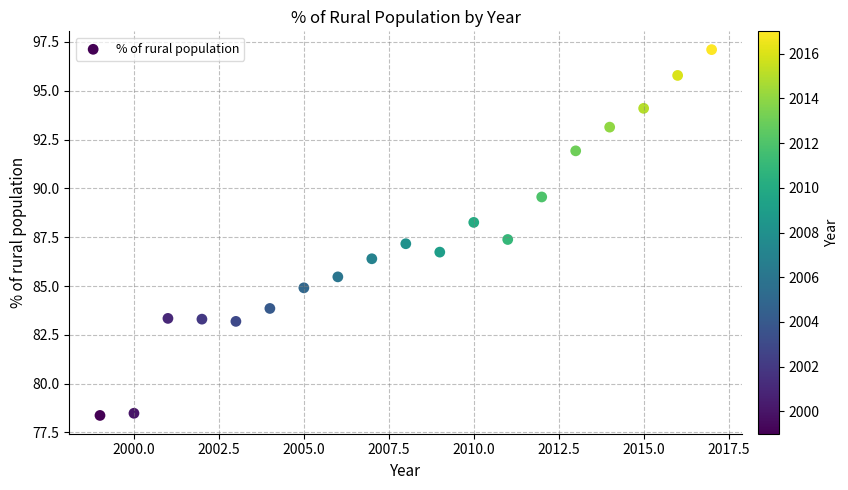

What is the range of Y values (max minus min)?

18.7